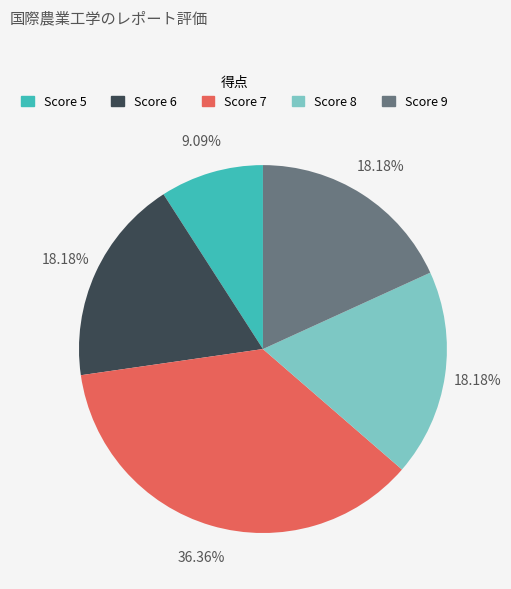

Is there a majority slice in this chart?

No